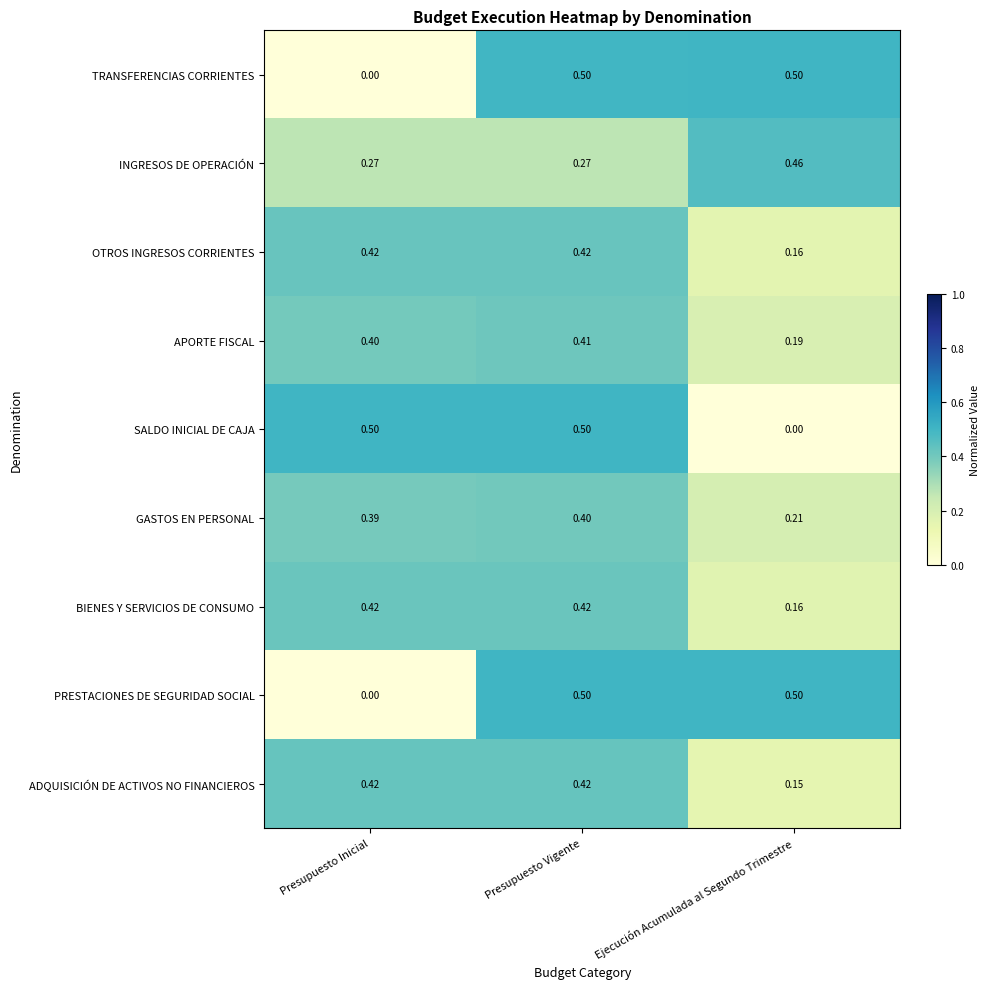

At which category is the sum across all series the highest?

Presupuesto Vigente